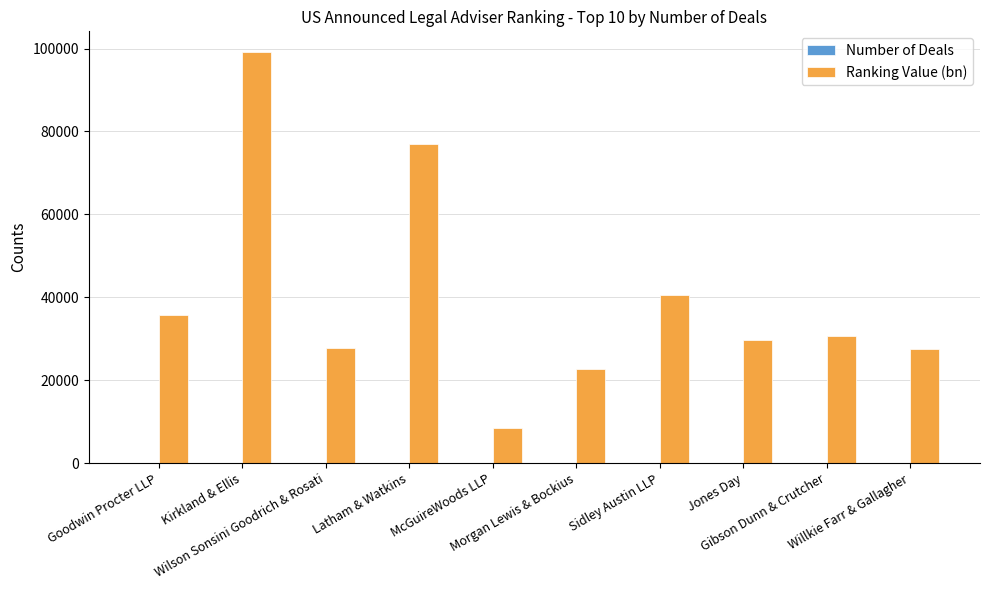

Which series has the largest total across all categories?

Ranking Value (bn)